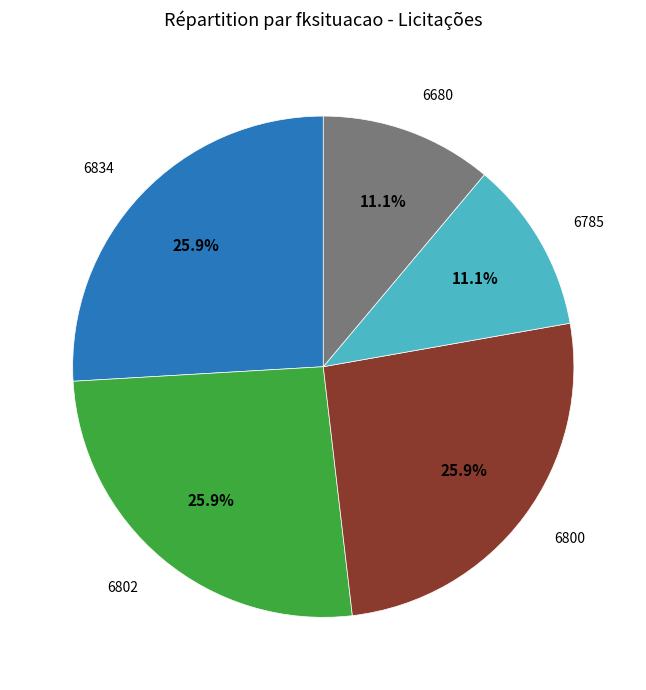

Is there a majority slice in this chart?

No